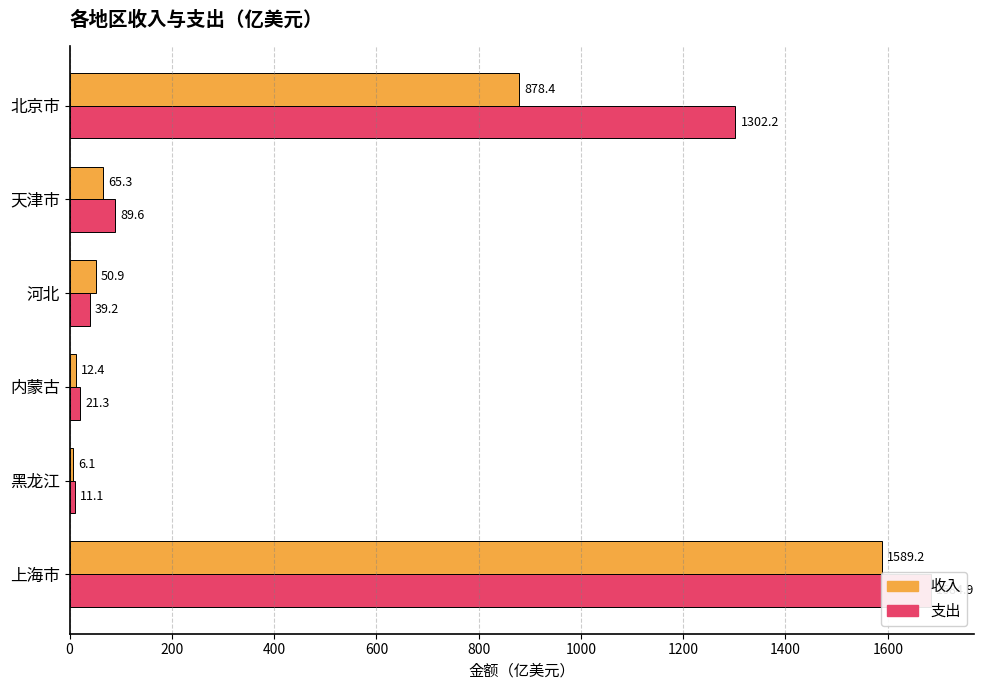

At how many categories does at least one series exceed 1667?

1